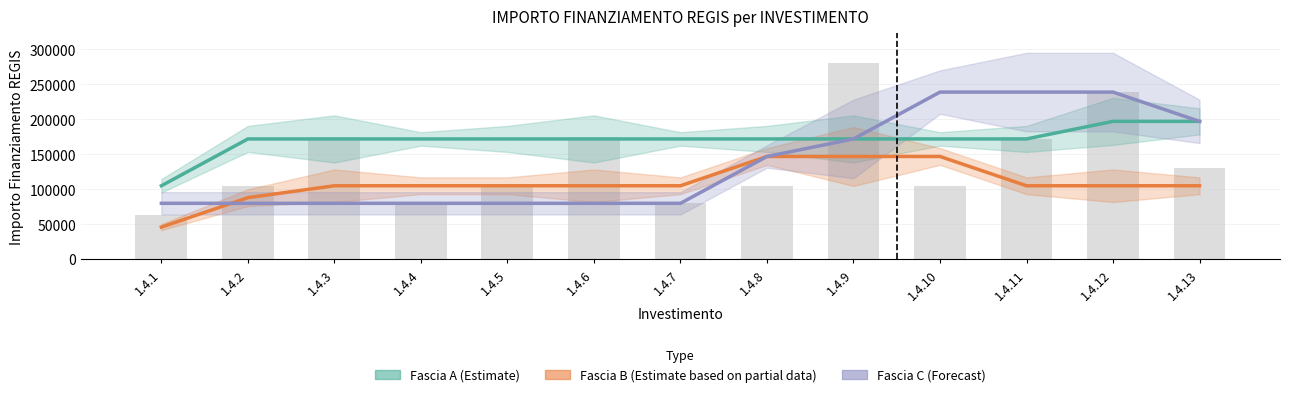

At how many categories does at least one series exceed 237113?

3